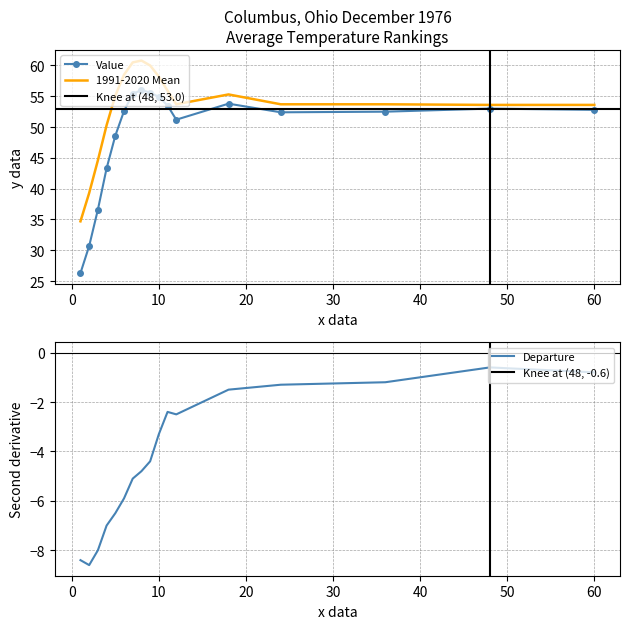

How many lines are shown in the chart?

3